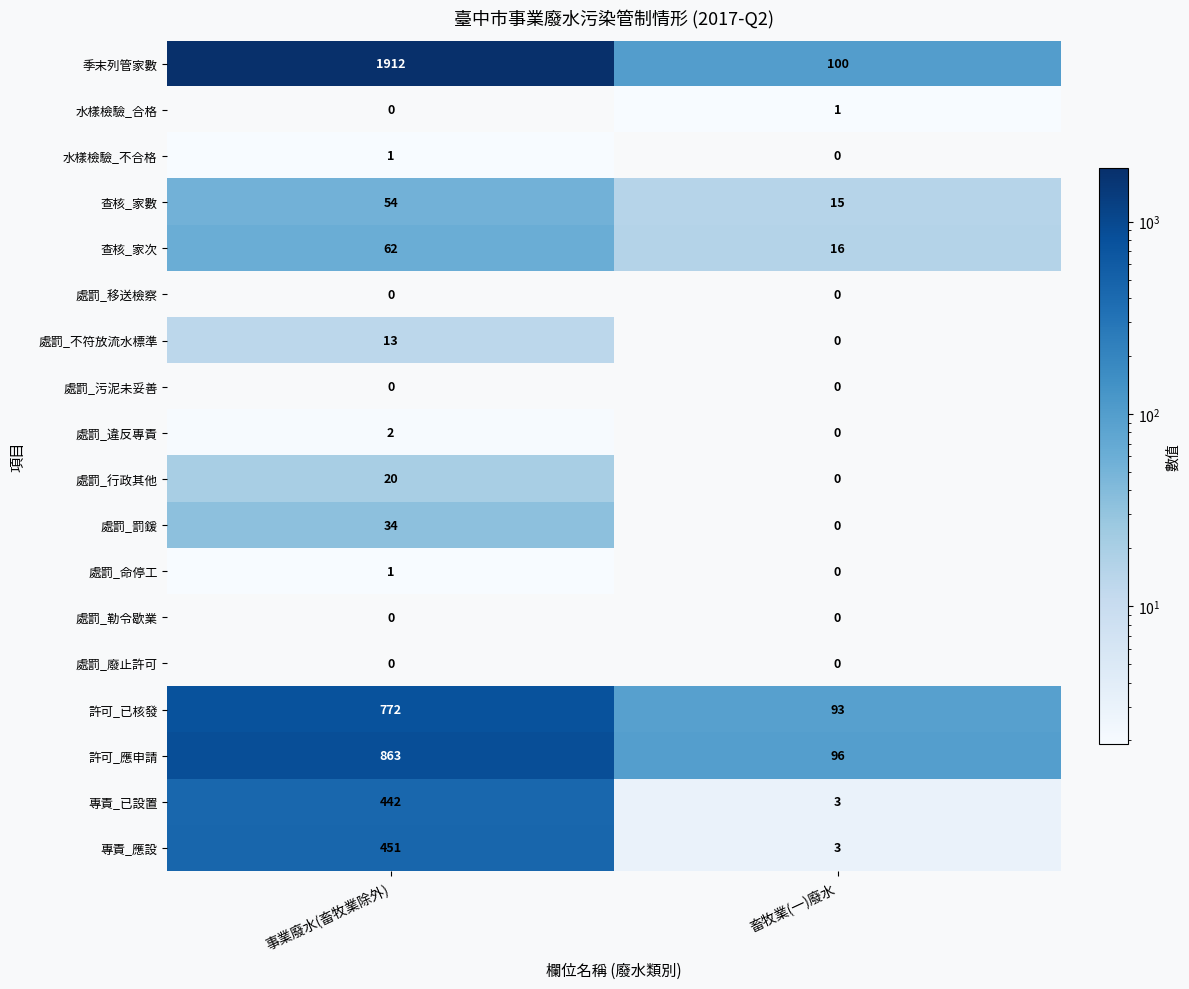

At how many categories does at least one series exceed 1378?

1